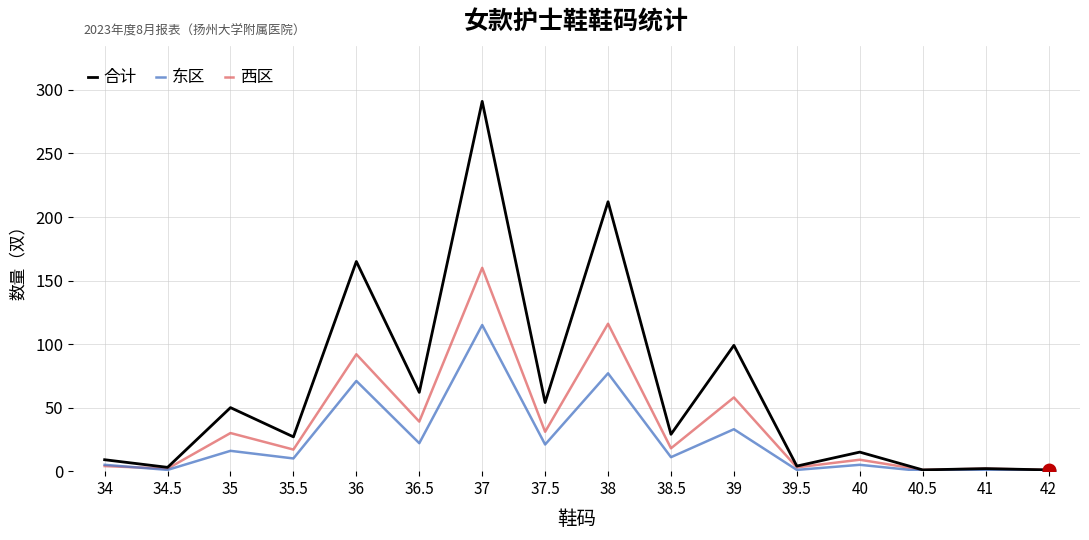

Read the 东区 value at 36.5.

22